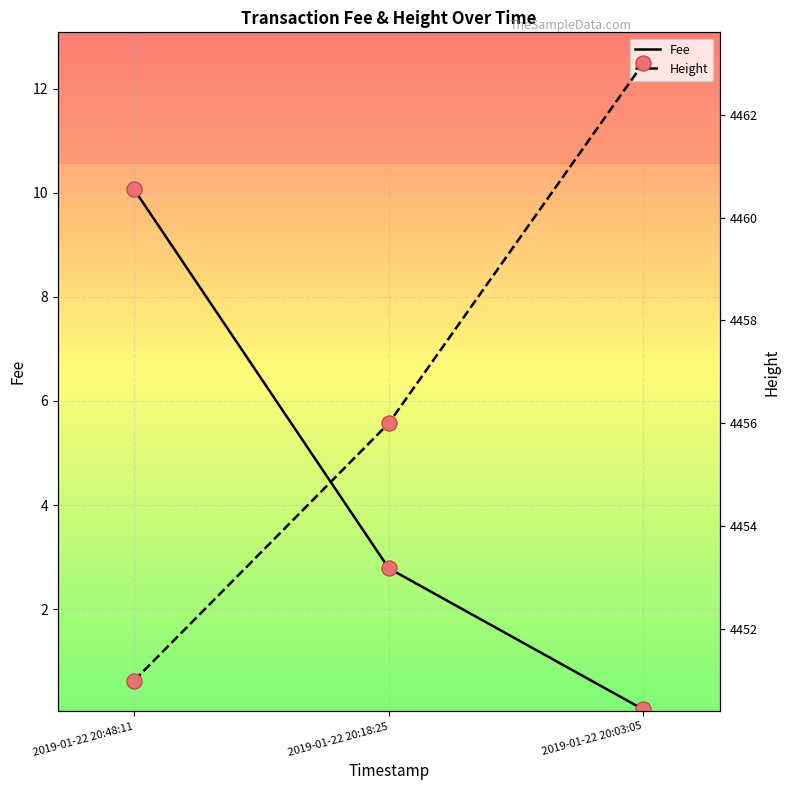

At which category is the sum across all series the highest?

2019-01-22 20:03:05